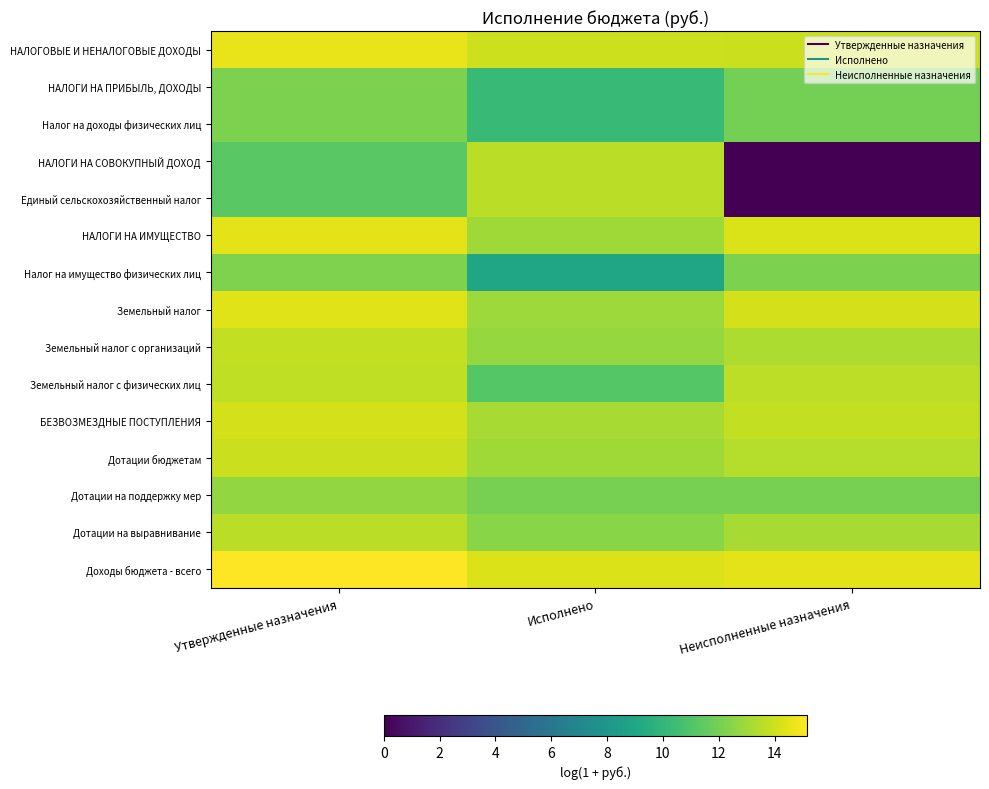

At Утвержденные назначения, list the series in order from smallest to largest.

НАЛОГИ НА СОВОКУПНЫЙ ДОХОД, Единый сельскохозяйственный налог, НАЛОГИ НА ПРИБЫЛЬ, ДОХОДЫ, Налог на доходы физических лиц, Налог на имущество физических лиц, Дотации на поддержку мер, Дотации на выравнивание, Земельный налог с физических лиц, Земельный налог с организаций, Дотации бюджетам, БЕЗВОЗМЕЗДНЫЕ ПОСТУПЛЕНИЯ, Земельный налог, НАЛОГИ НА ИМУЩЕСТВО, НАЛОГОВЫЕ И НЕНАЛОГОВЫЕ ДОХОДЫ, Доходы бюджета - всего